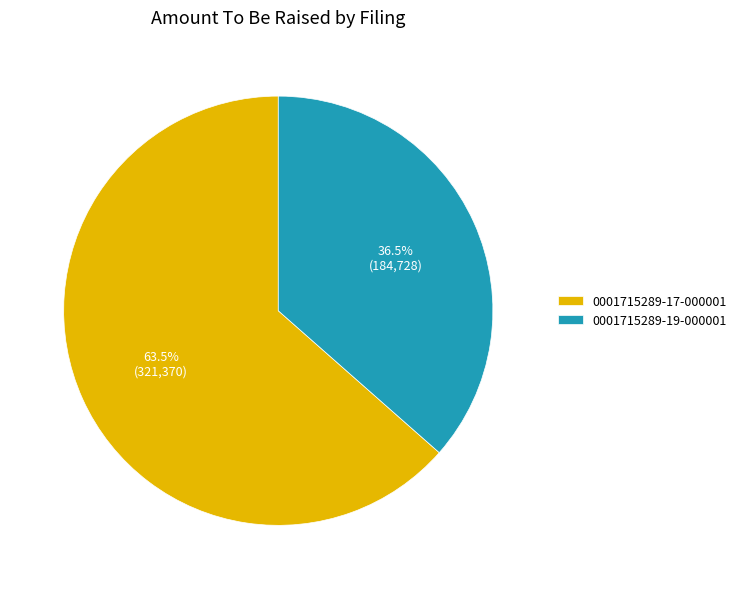

The 0001715289-19-000001 slice represents 29% of the pie. True or false?

False